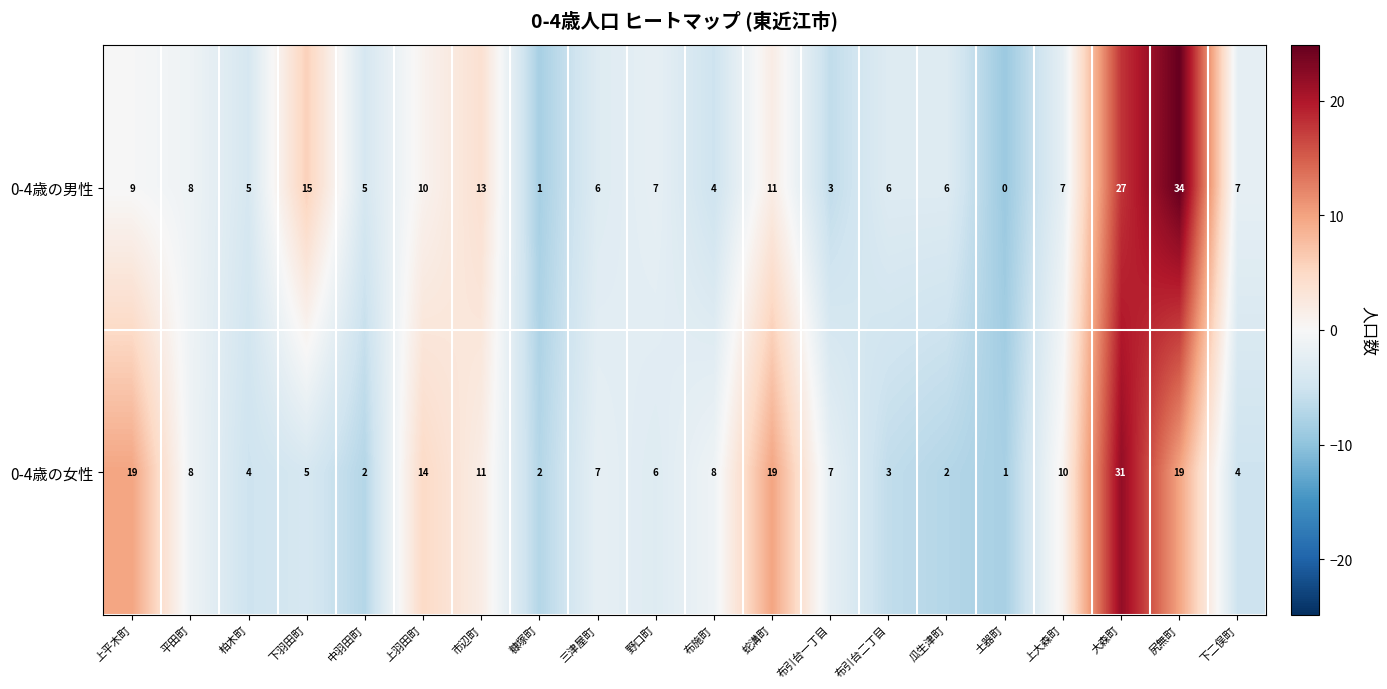

Which category has the highest value in the 0-4歳の男性 series?

尻無町